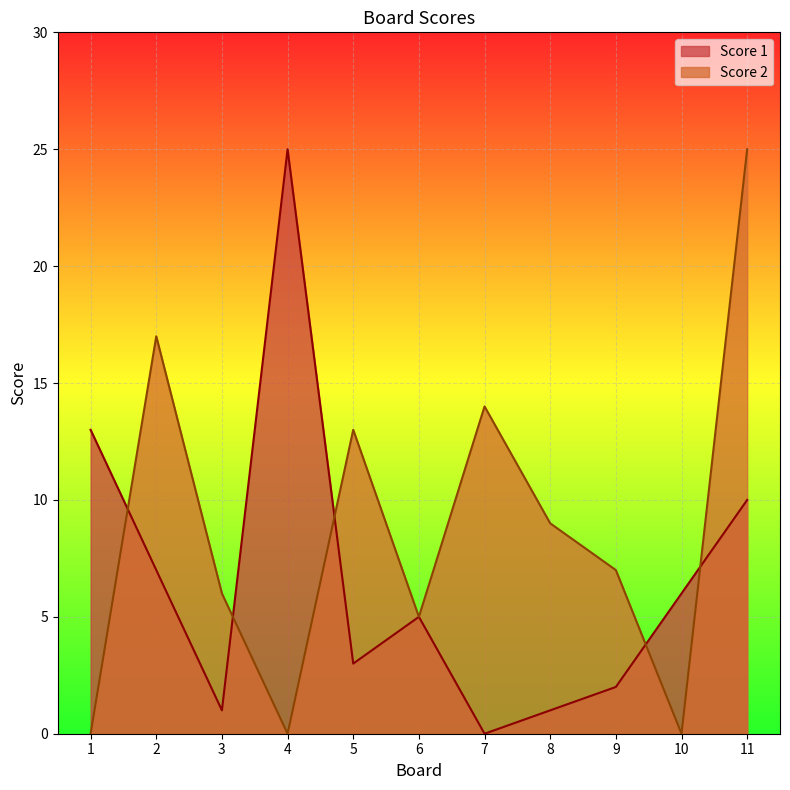

Is it true that Score 1 equals 25 at 4?

True